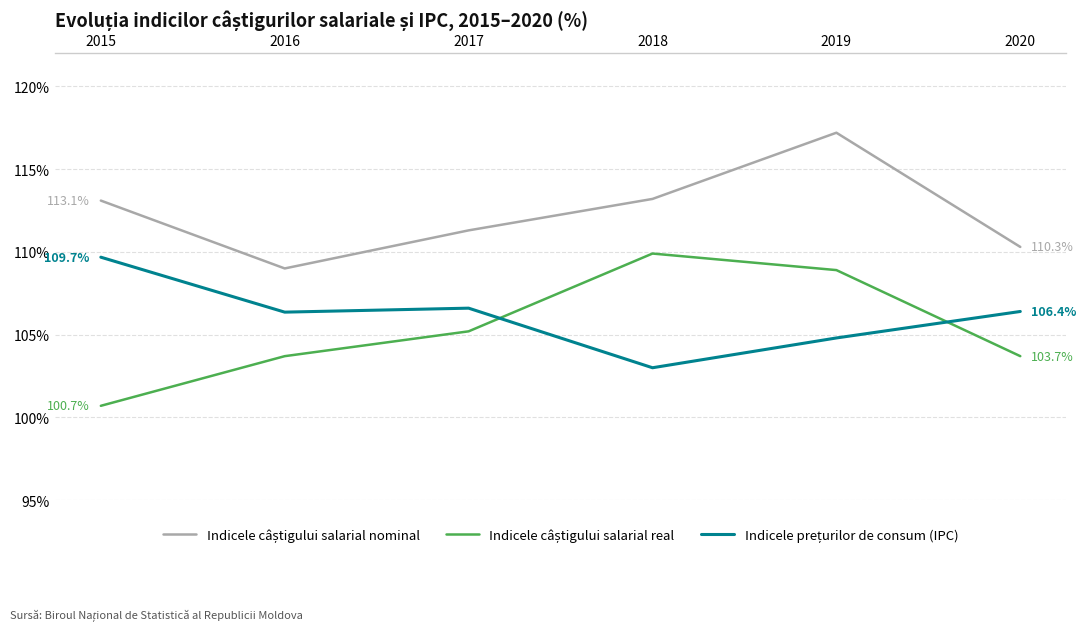

At how many categories does at least one series exceed 115?

1